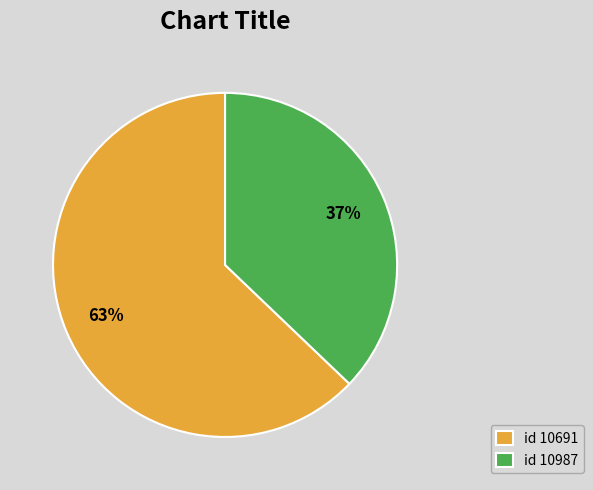

The id 10691 slice represents 73% of the pie. True or false?

False